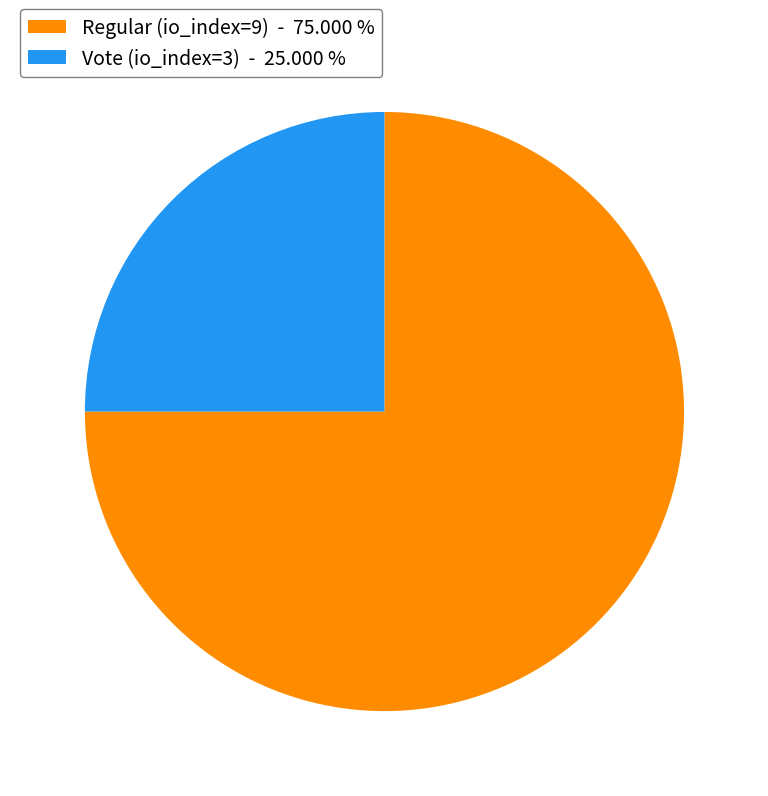

What is the ratio of the value at Vote (io_index=3) to the value at Regular (io_index=9)?

0.3